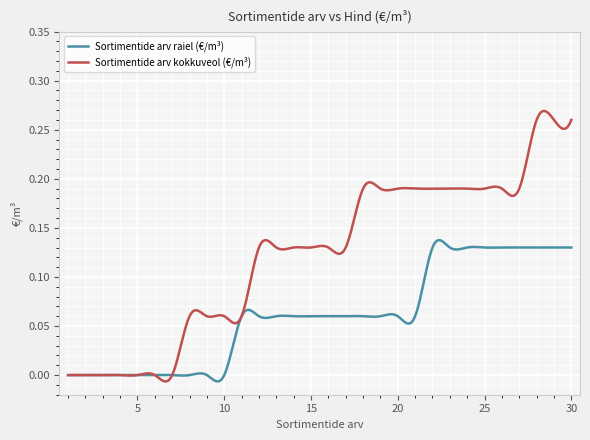

List the series in order of their peak value, lowest first.

Sortimentide arv raiel (€/m³), Sortimentide arv kokkuveol (€/m³)